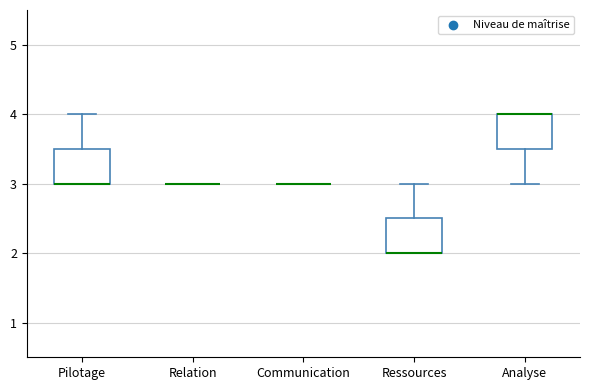

Where is the upper edge of the box for Ressources on the y-axis? The values are not printed on the chart, so give them approximately, as read against the axis.

2.5